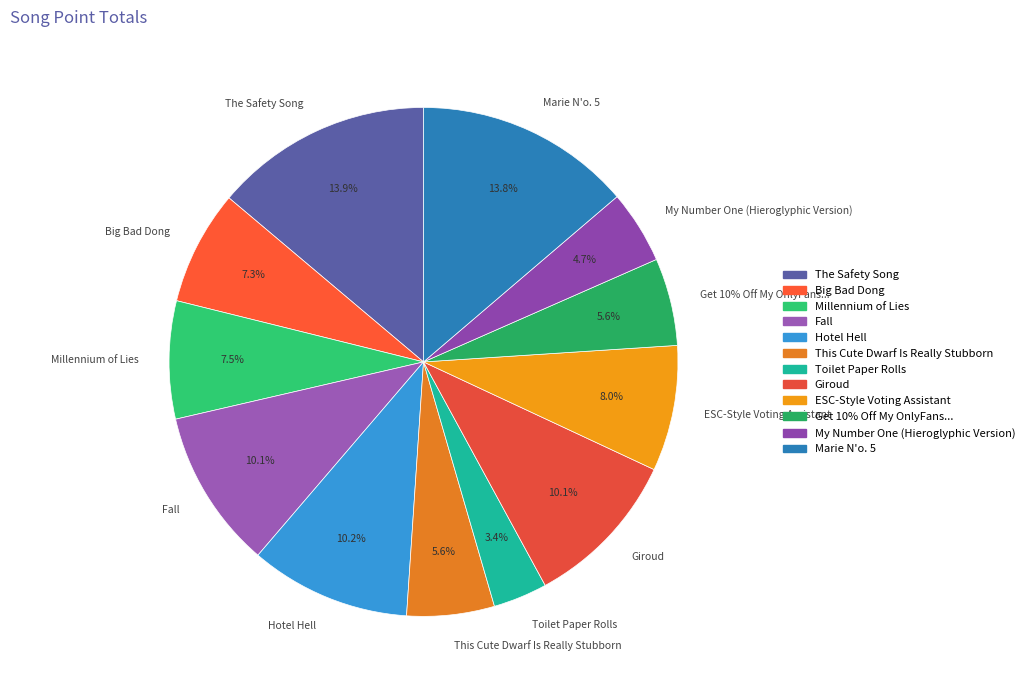

To the nearest percent, what portion does Giroud represent?

10%